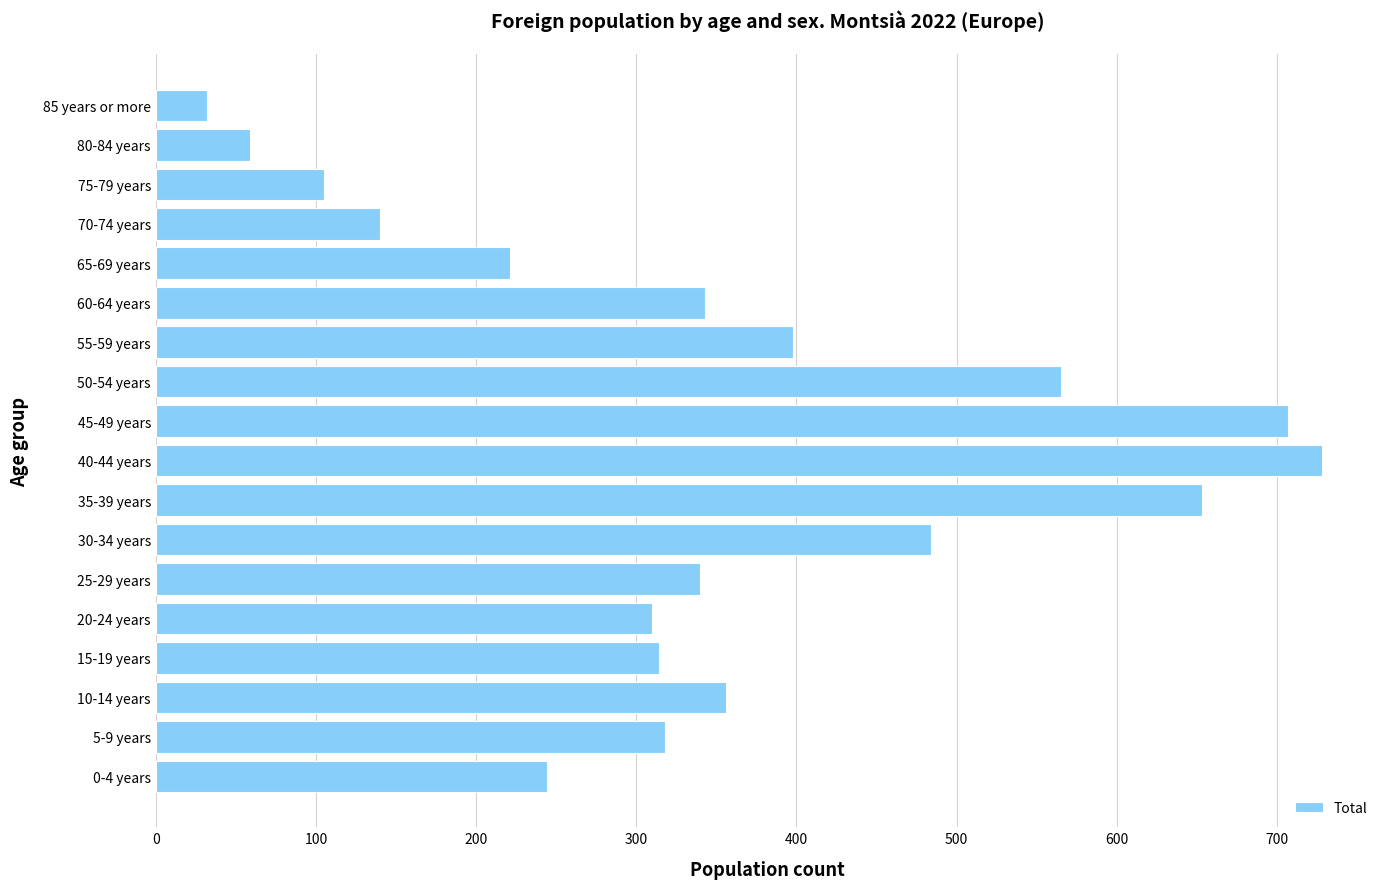

What is the approximate value at 50-54 years?

565